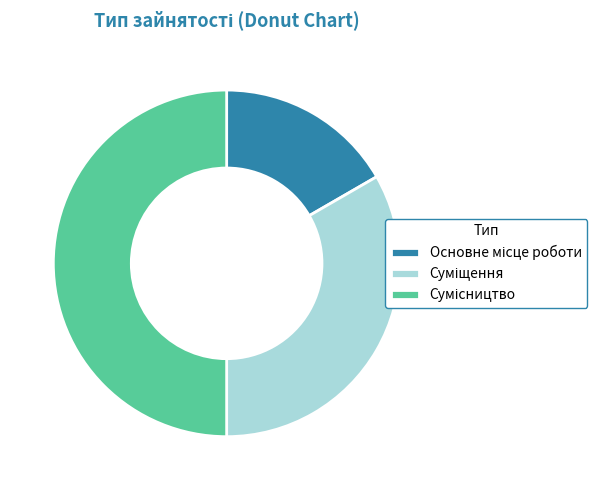

Is the sum of Суміщення and Сумісництво greater than half?

Yes